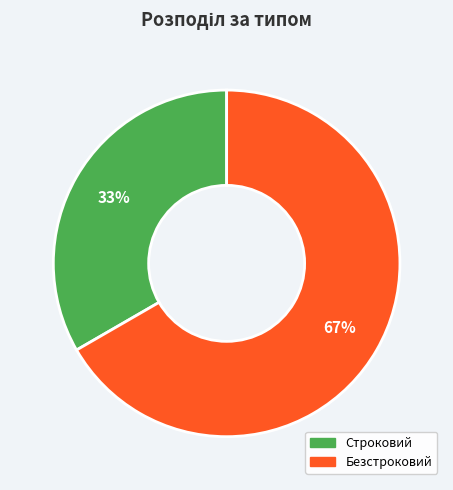

What is the largest slice in the pie chart?

Безстроковий